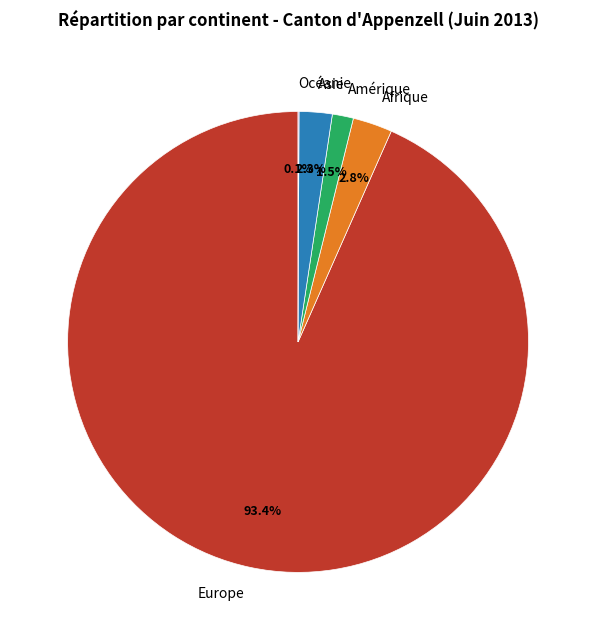

Which slice is the largest?

Europe